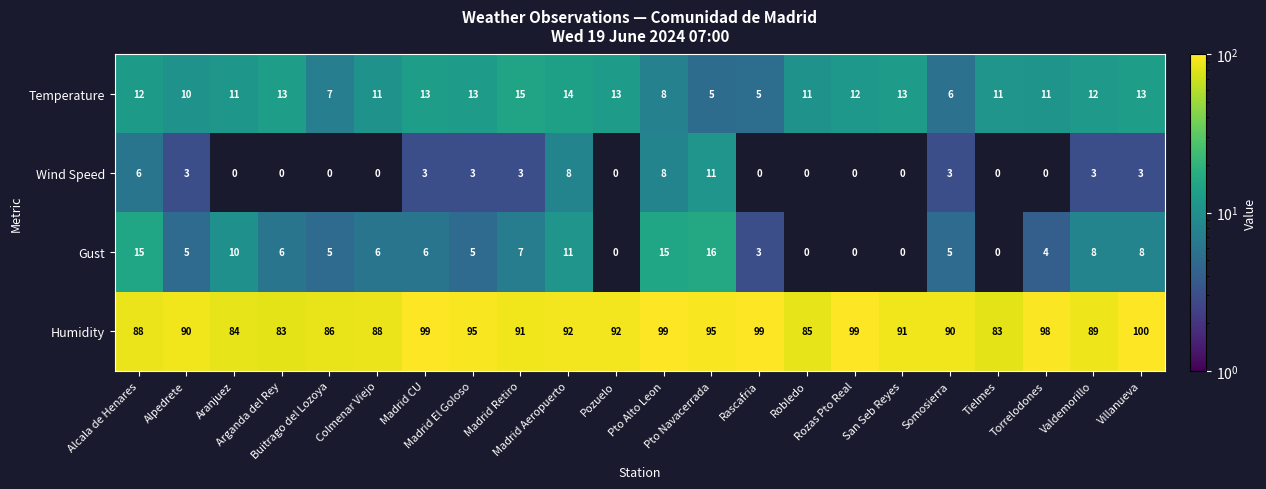

What is the sum of all Gust values?

135